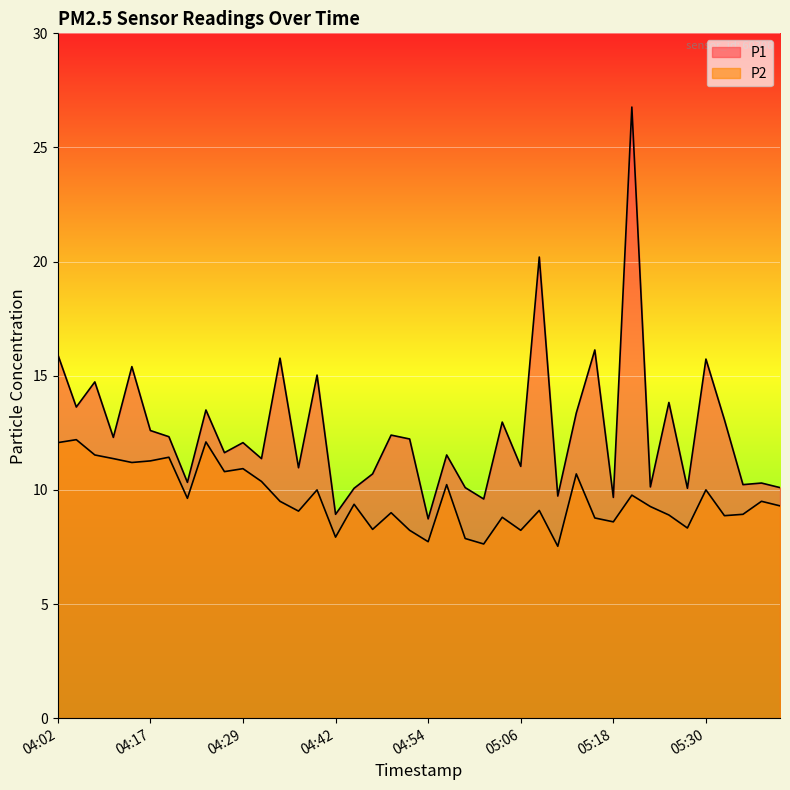

True or false: P1 and P2 cross at least once.

False